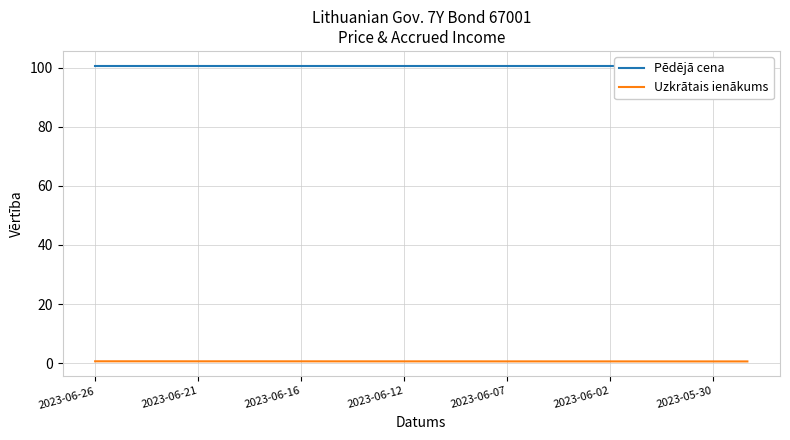

What is the sum of all Uzkrātais ienākums values?

11.5